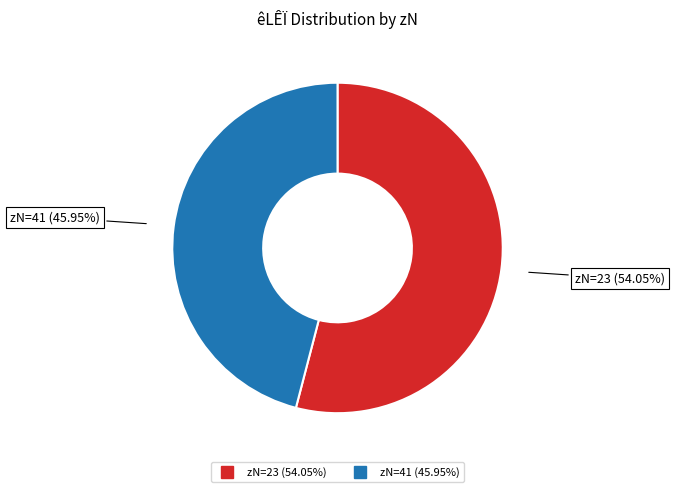

To the nearest percent, what is the average slice percentage?

50%